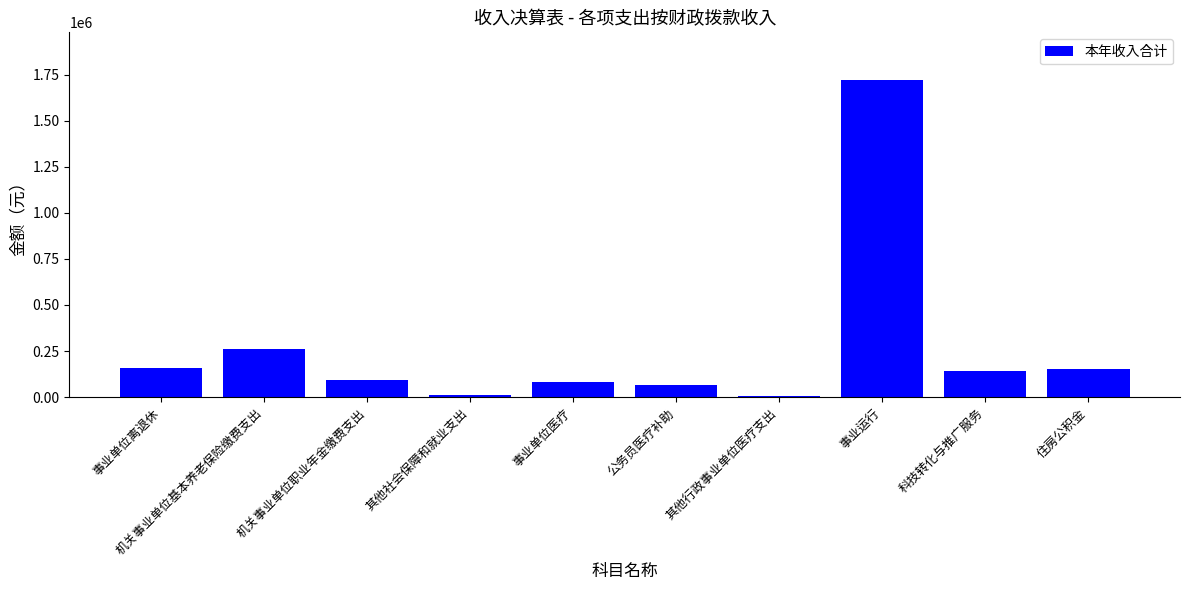

Is it true that the value at 机关事业单位基本养老保险缴费支出 is 259236.5?

True